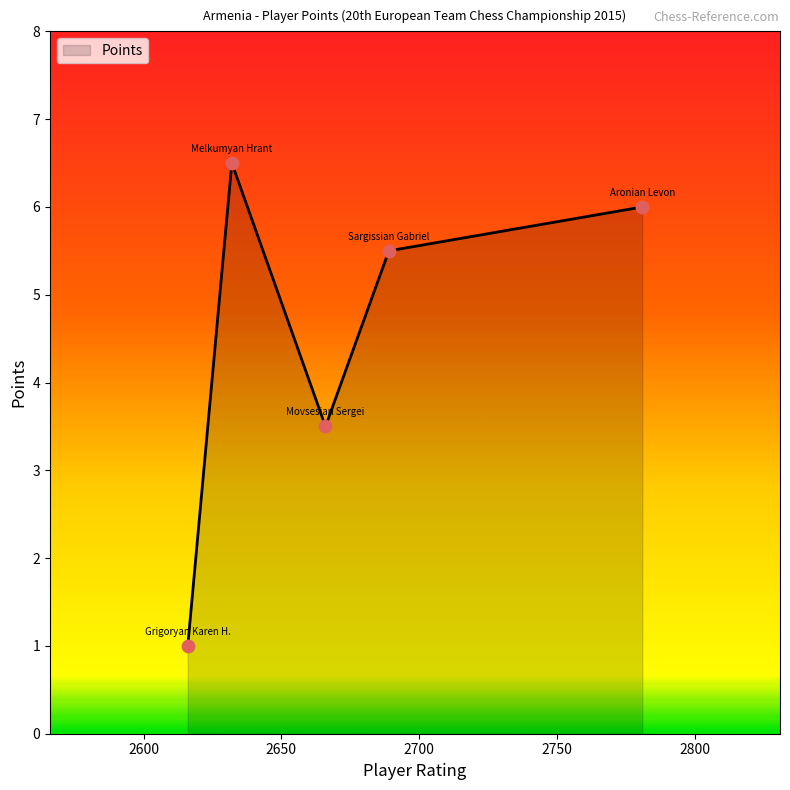

True or false: the data has more than 0 interior local peaks.

True